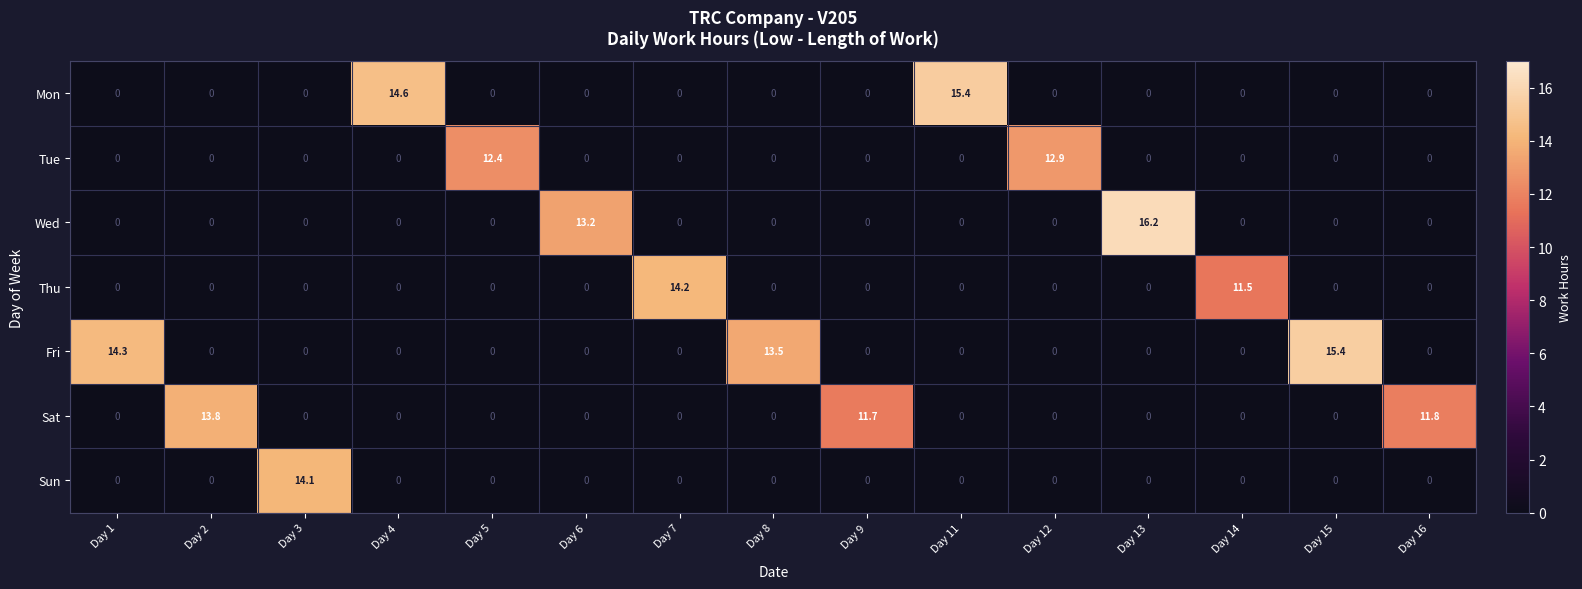

What is the maximum value shown in the chart?

16.2